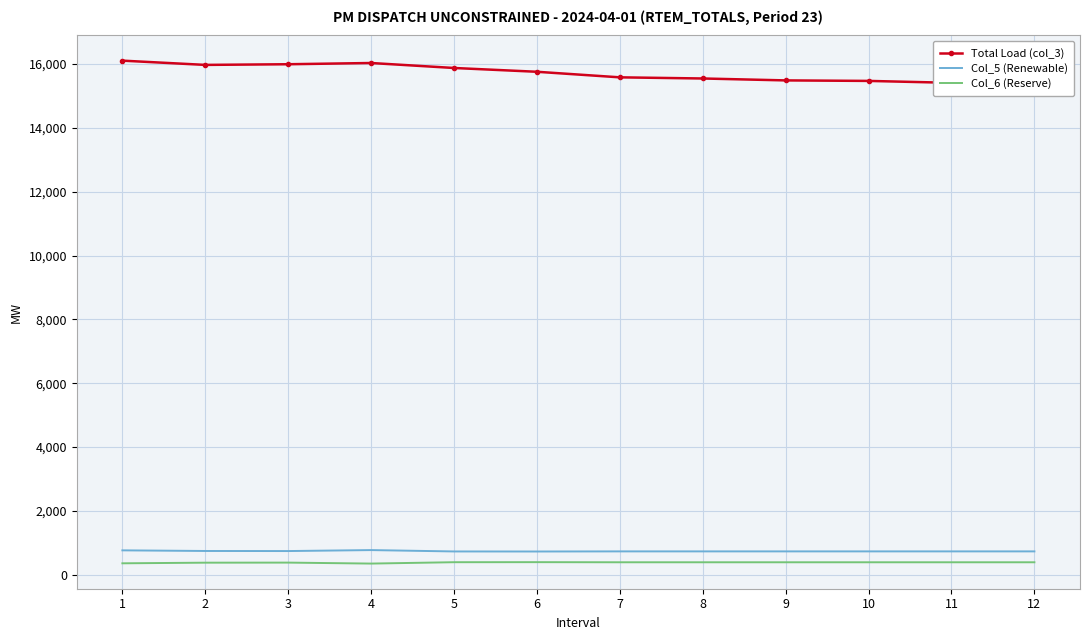

At how many categories does at least one series exceed 3552?

12